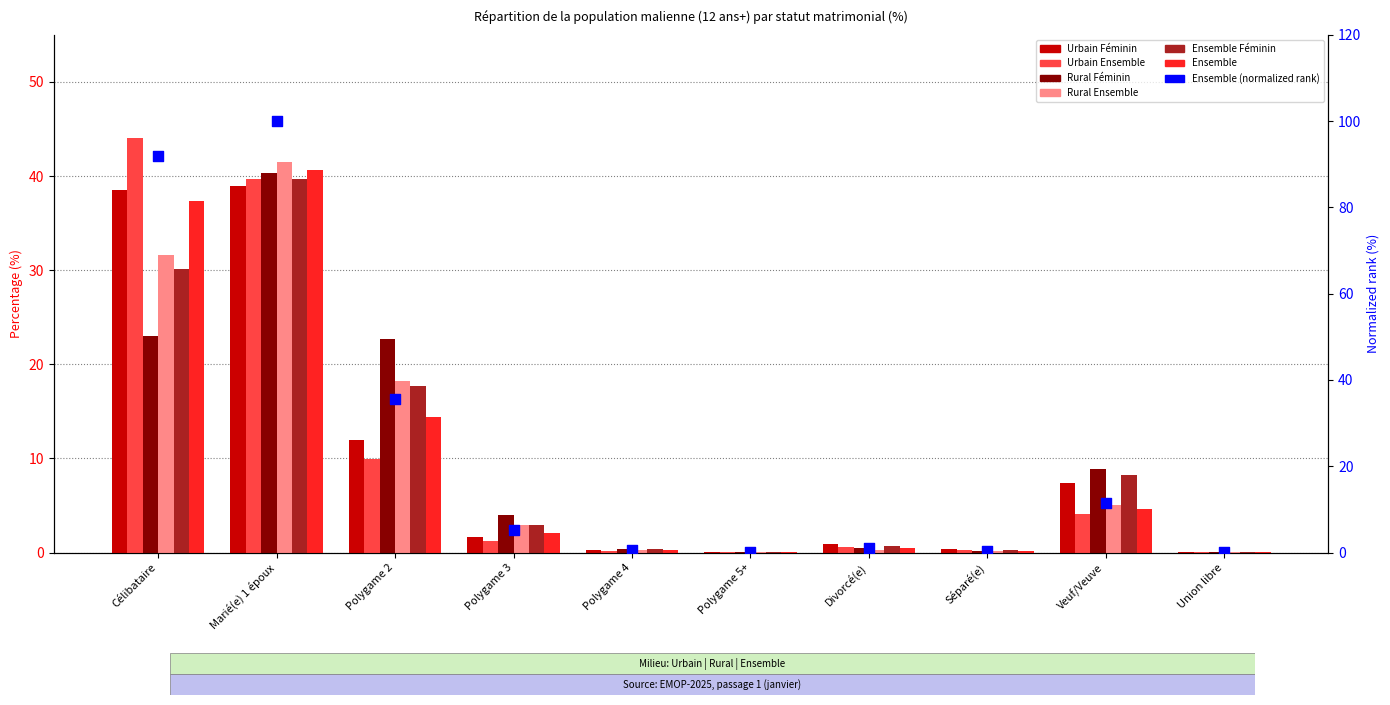

What is the total value across all series at Veuf/Veuve?

38.3